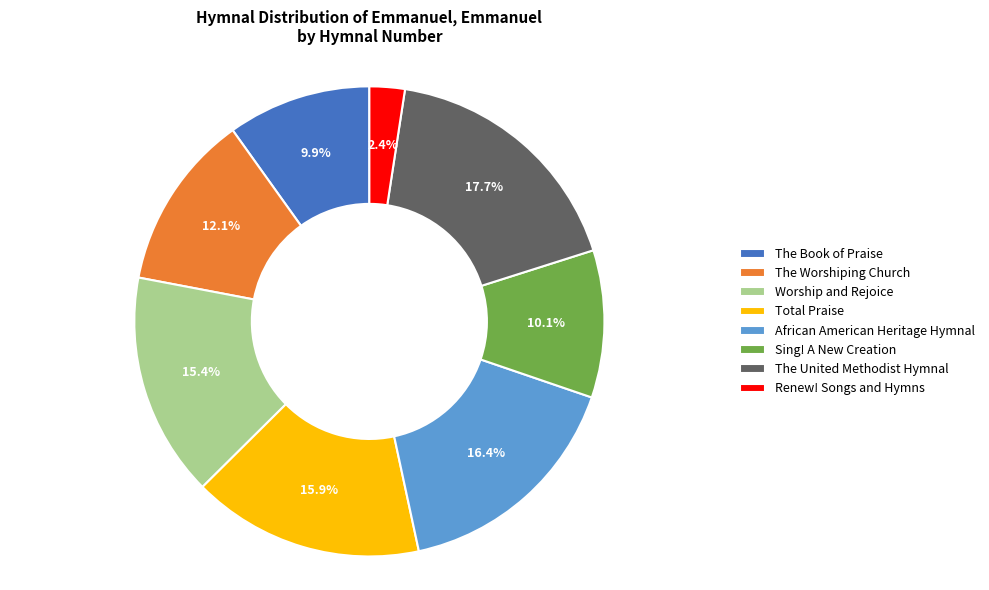

Between Worship and Rejoice and African American Heritage Hymnal, which is larger?

African American Heritage Hymnal